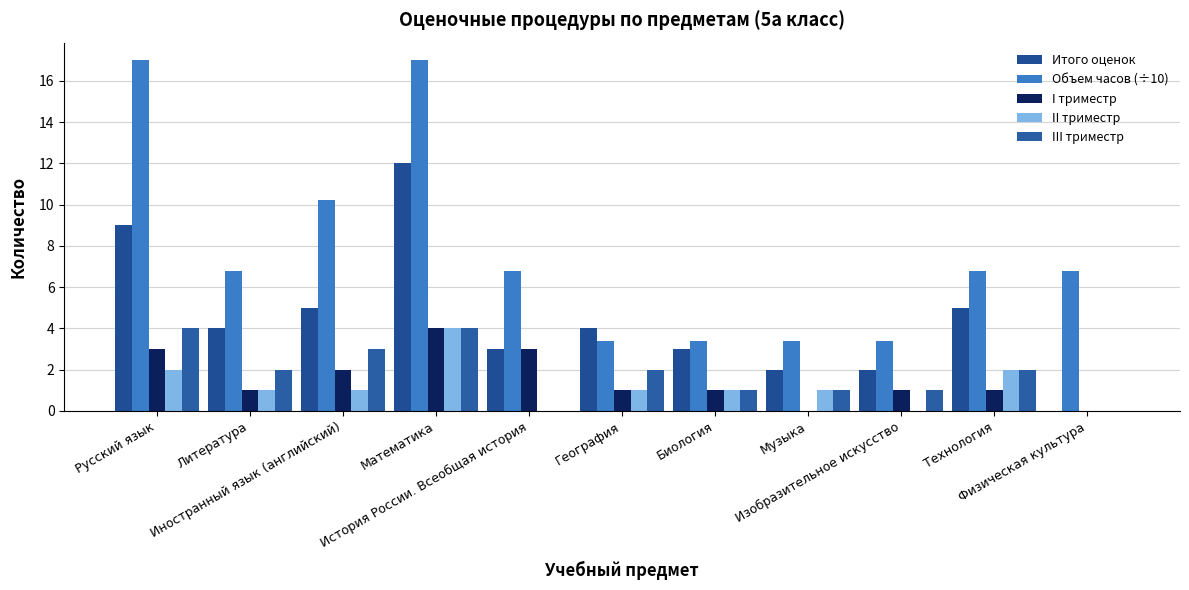

Where does the III триместр series first go above 2?

Русский язык